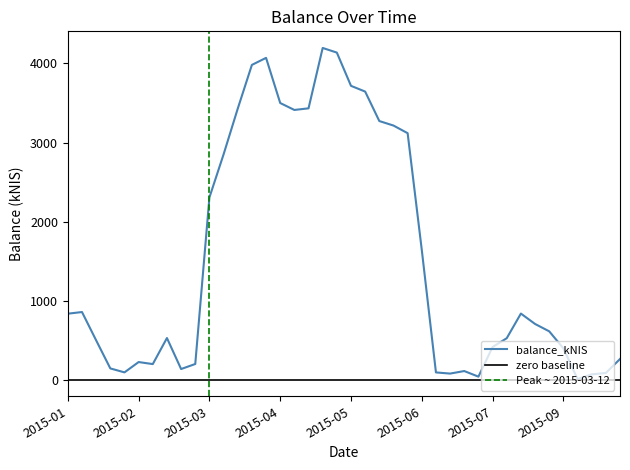

What is the maximum value for balance_kNIS?

4195.6